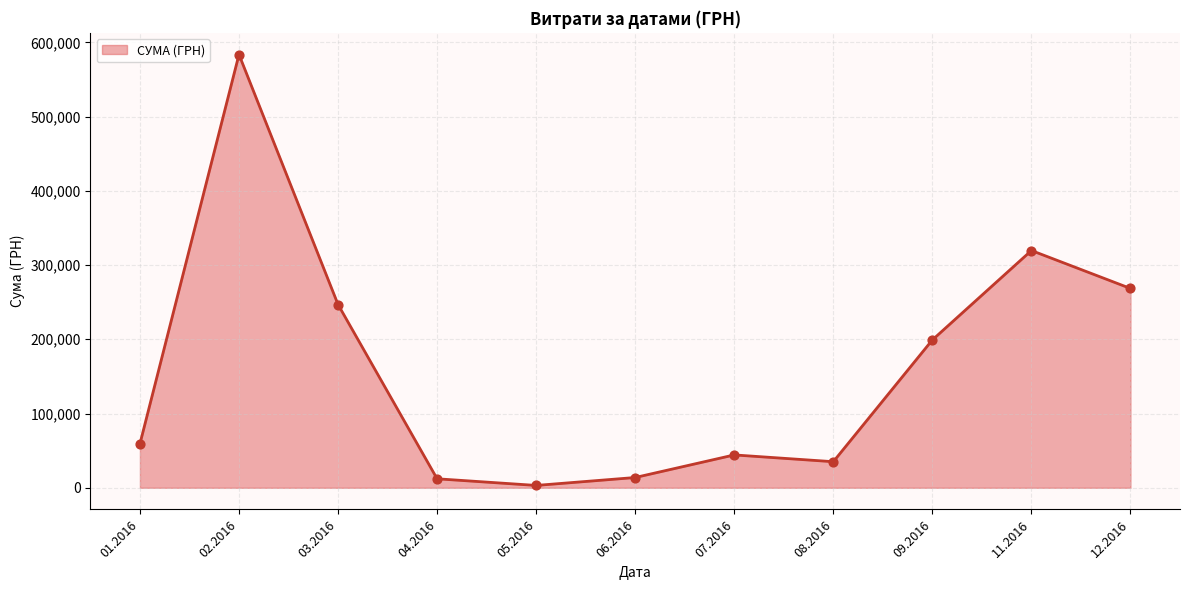

What is the change in value from 03.2016 to 08.2016?

-211711.0